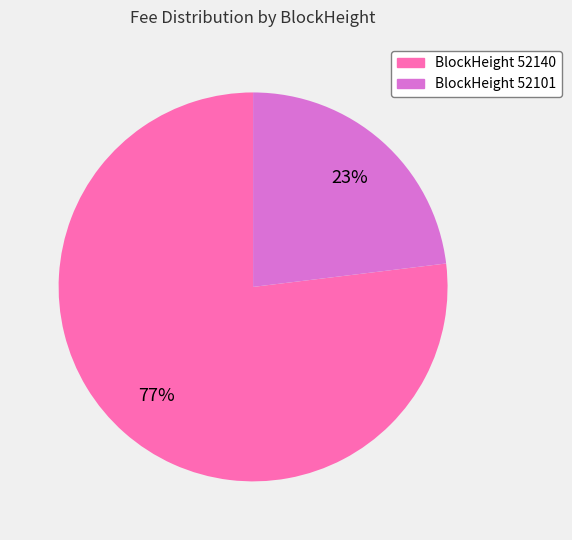

Which slice is the smallest?

BlockHeight 52101